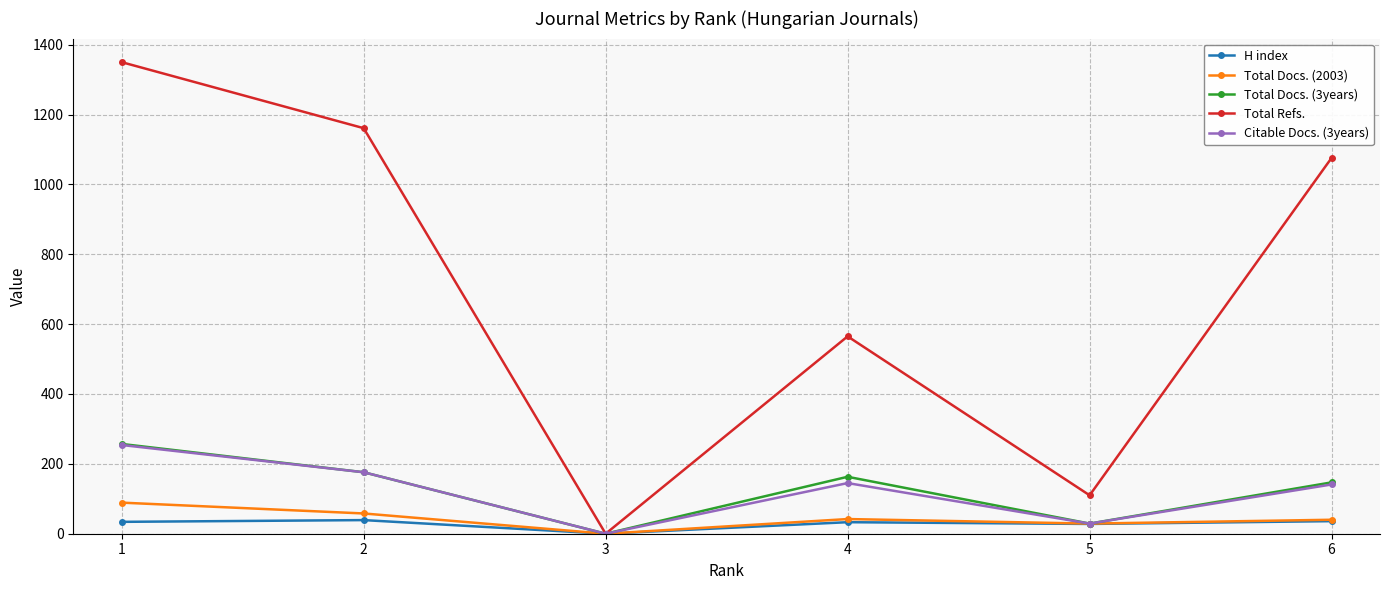

At which category is the sum across all series the highest?

1